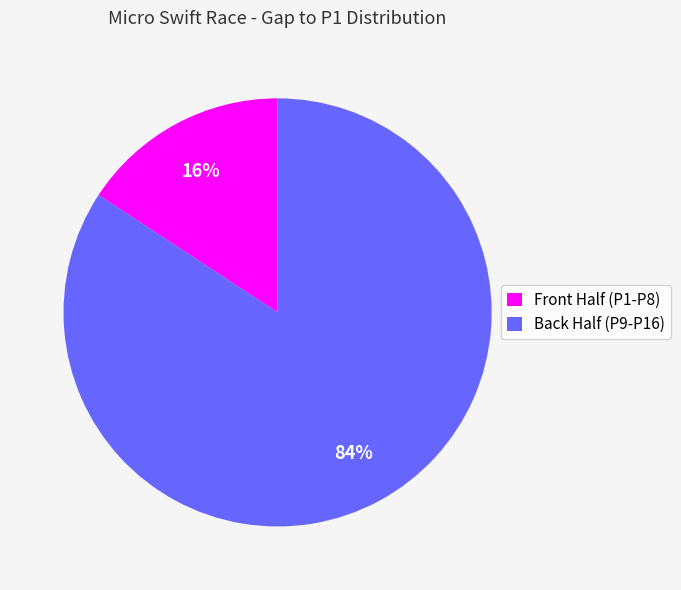

To the nearest percent, what is the difference between the largest and smallest slice percentages?

68%